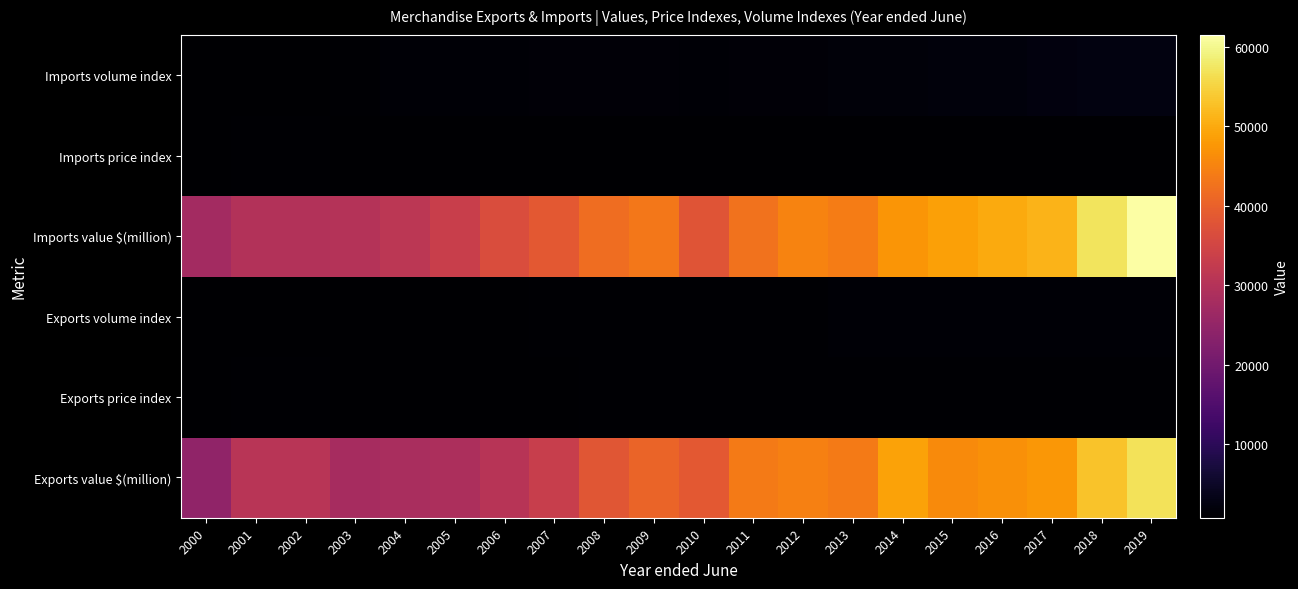

What is the total value across all series at 2010?

81132.5